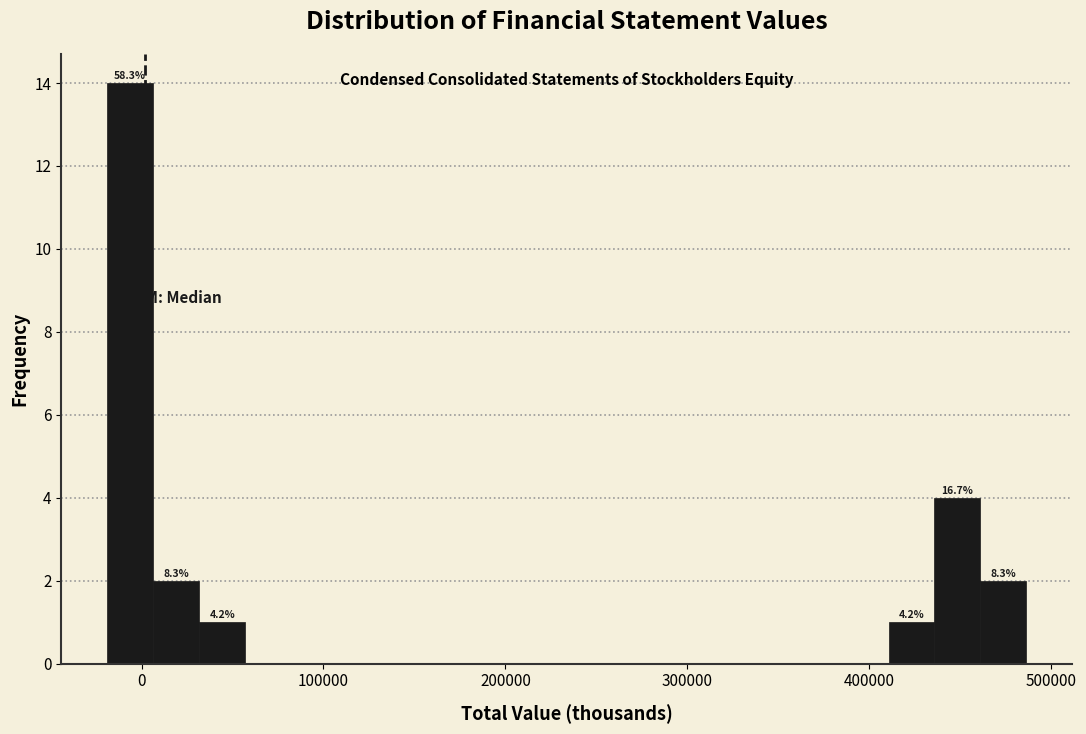

Read against the x-axis, roughly where is the centre of the tallest bar?

-10000